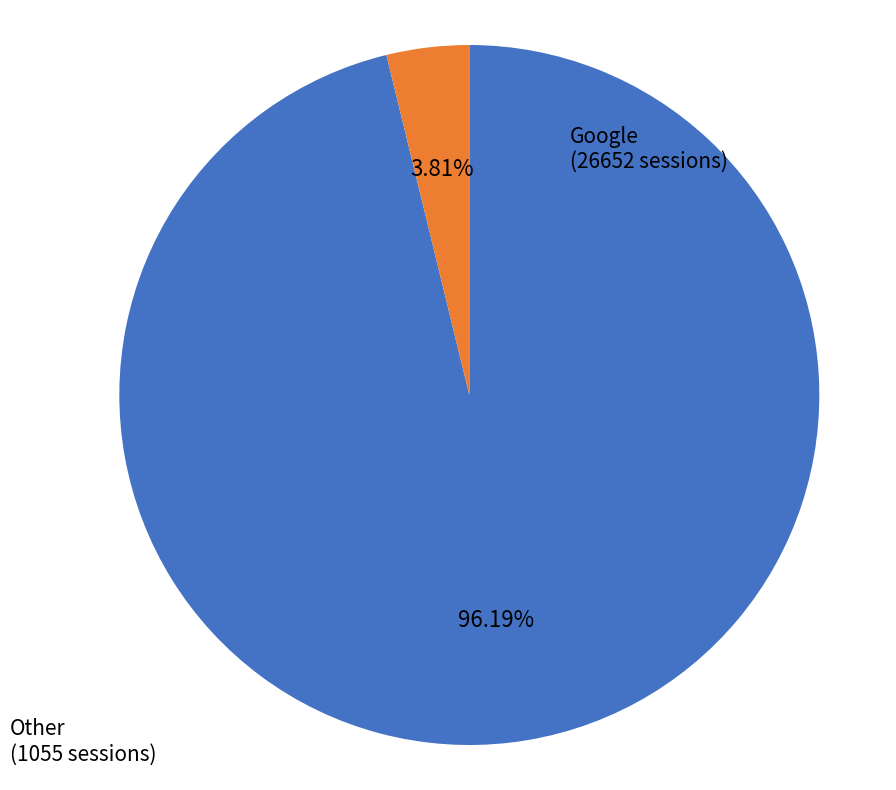

Count the number of slices in the pie.

2